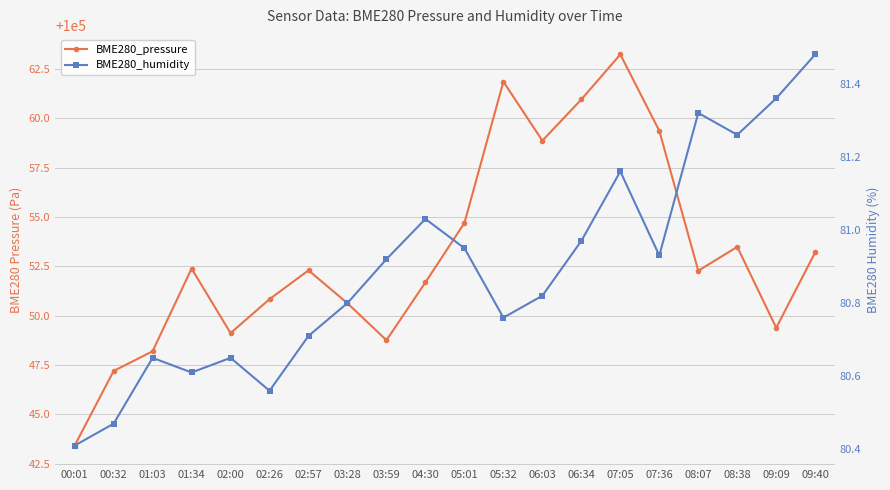

At which category does BME280_humidity reach its first local peak?

01:03